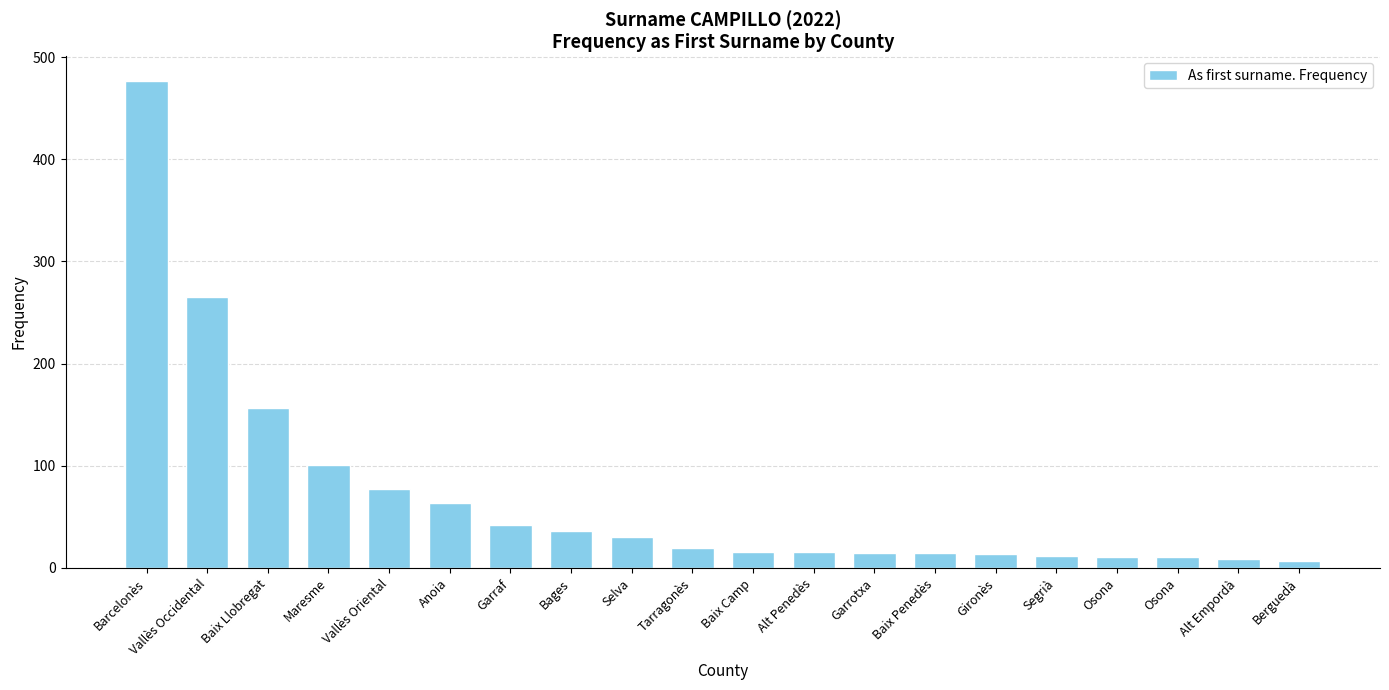

What is the difference between the maximum and minimum values?

470